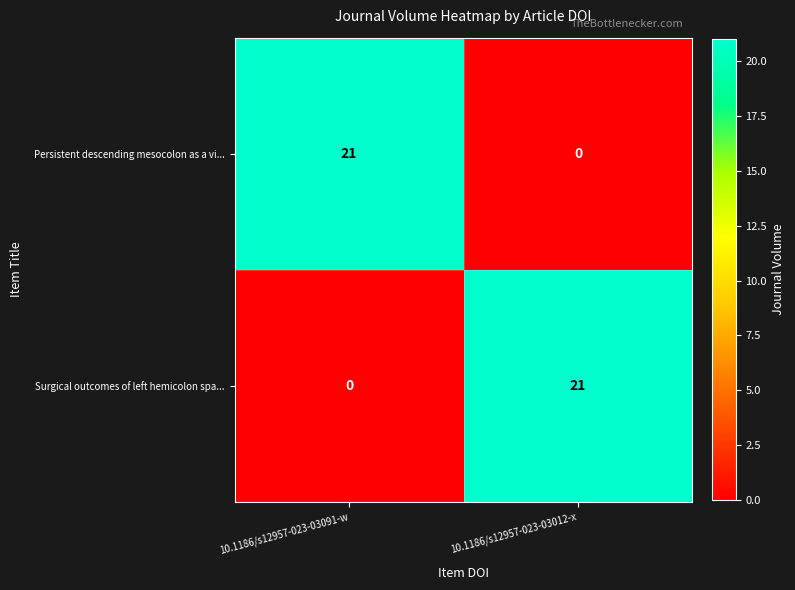

At 10.1186/s12957-023-03012-x, list the series in order from smallest to largest.

Persistent descending mesocolon as a vi..., Surgical outcomes of left hemicolon spa...